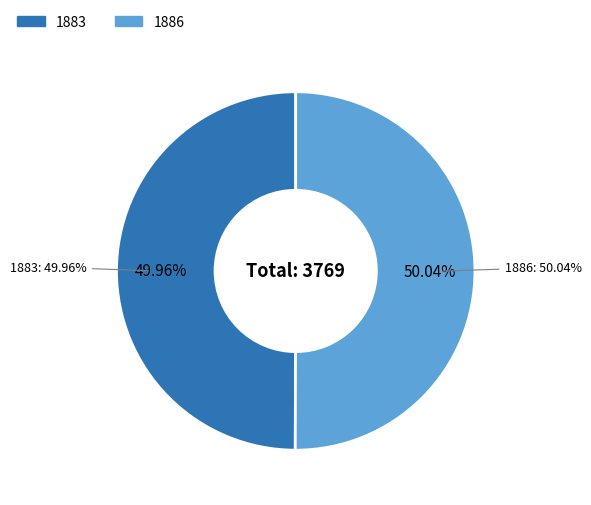

Rank the categories by value from lowest to highest.

1883, 1886